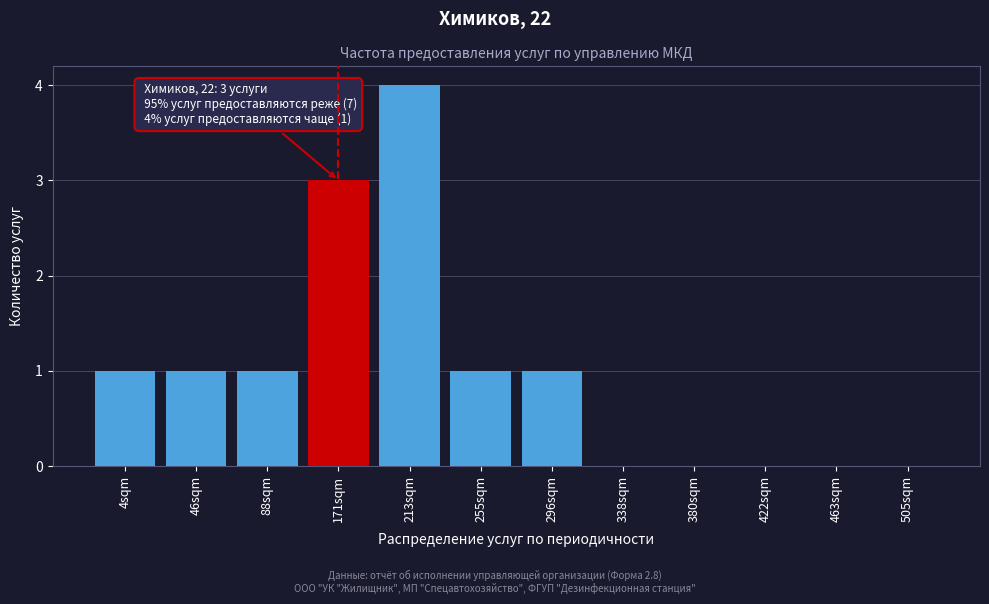

Reading left to right, extract all data points from this chart.

4sqm=1	46sqm=1	88sqm=1	171sqm=3	213sqm=4	255sqm=1	296sqm=1	338sqm=0	380sqm=0	422sqm=0	463sqm=0	505sqm=0